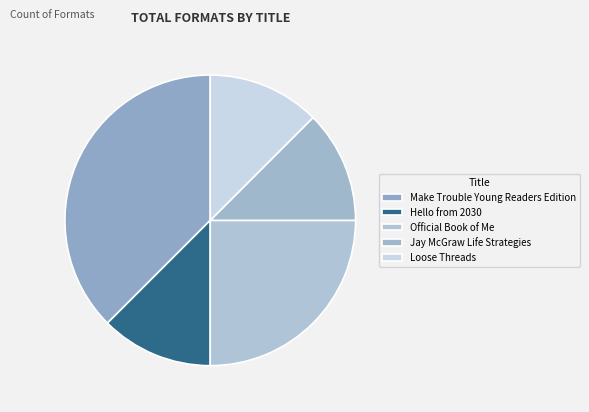

How many slices are in this pie chart?

5